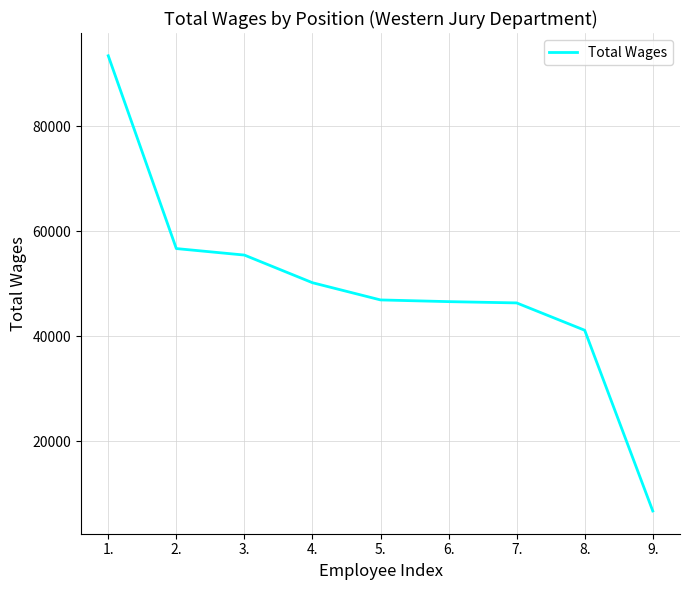

Which category has the highest value across all series?

1.